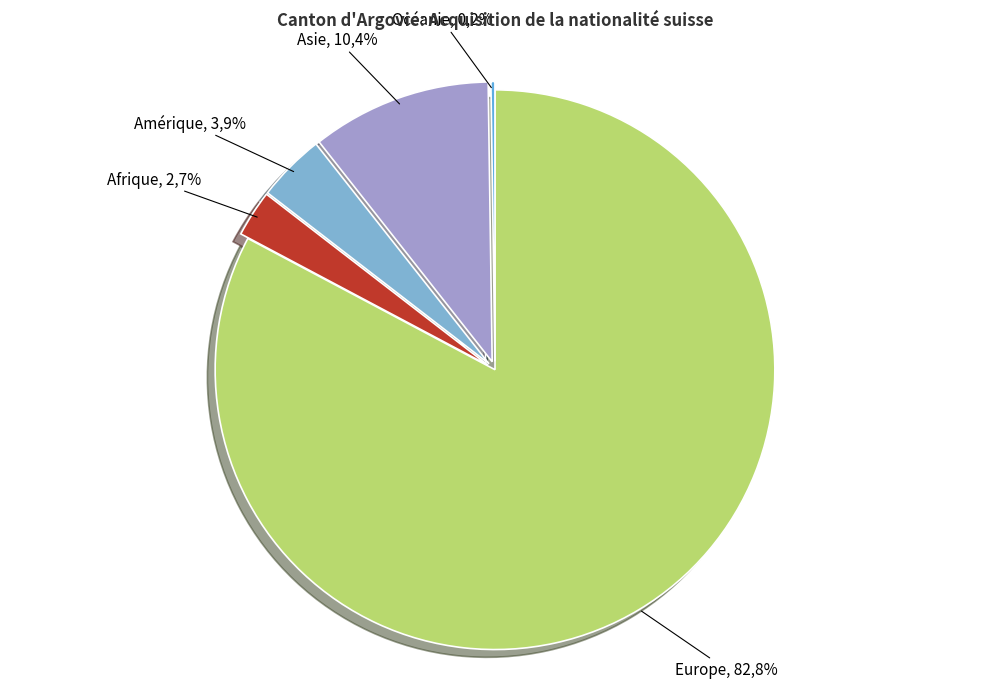

How many segments does this pie chart have?

5